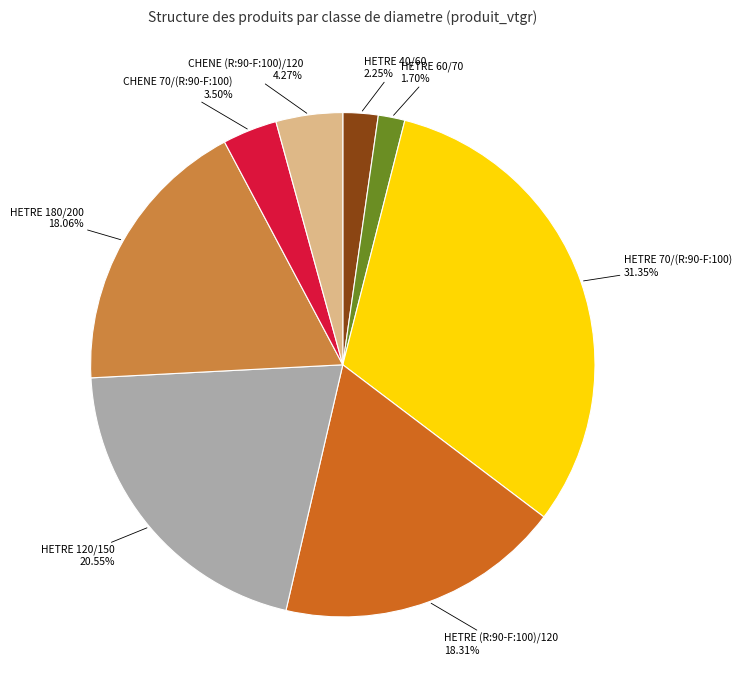

To the nearest percent, what portion does CHENE (R:90-F:100)/120 represent?

4%